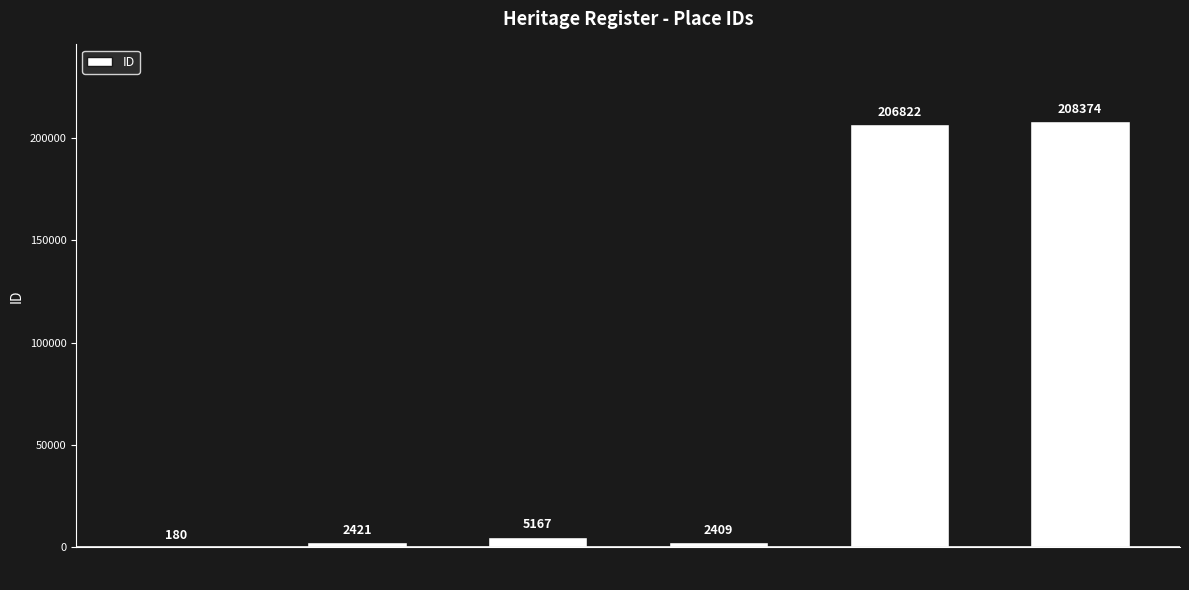

How many data points does each series have?

6